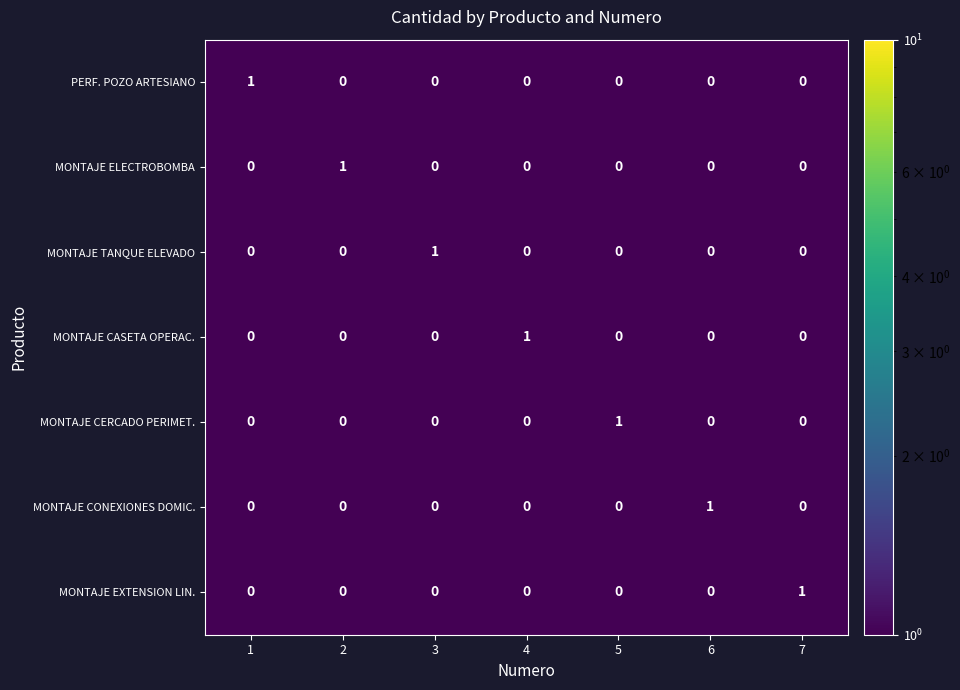

How many PERF. POZO ARTESIANO values are between 0 and 1?

7